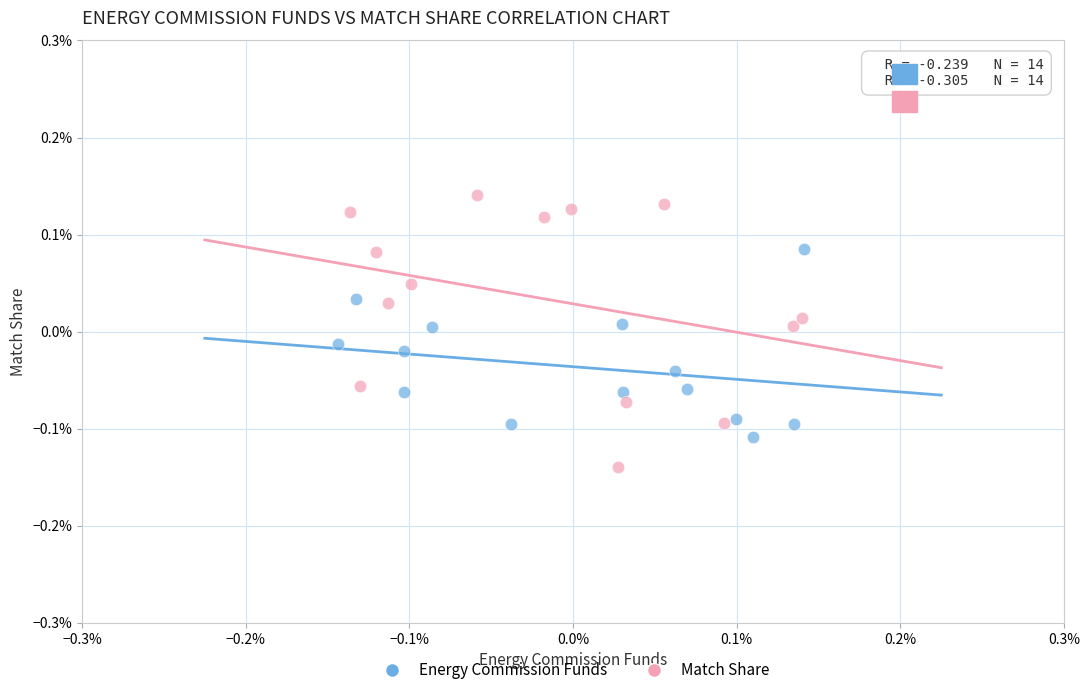

What are all the series names shown in the legend?

Energy Commission Funds, Match Share